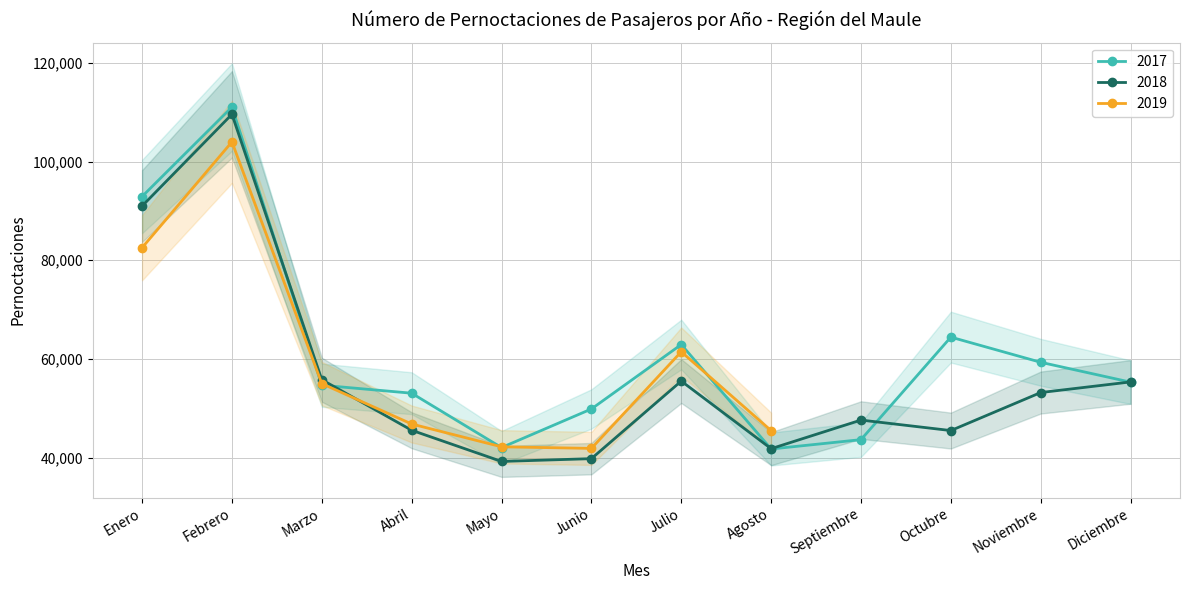

What value does the 2018 series have at Marzo?

55773.6